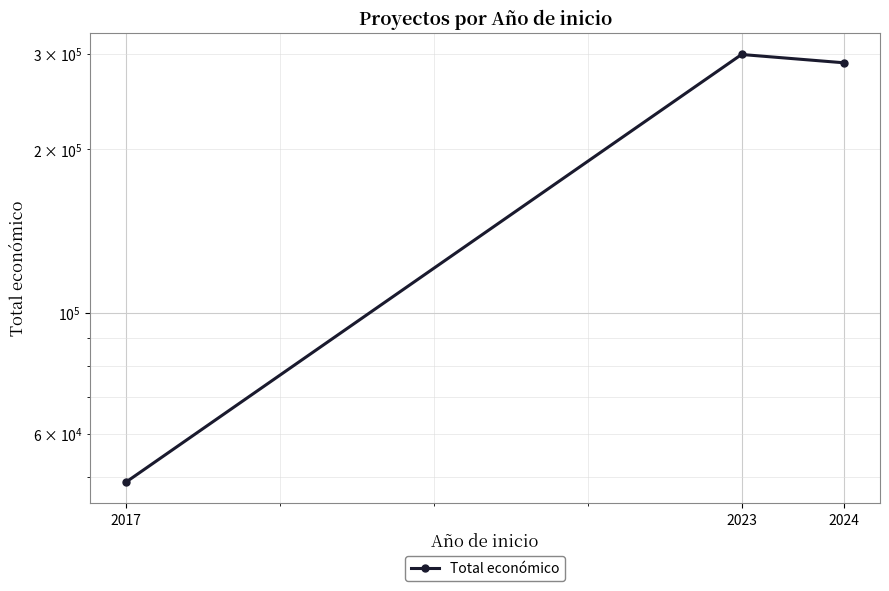

Does the chart display data point markers on the line(s)?

Yes